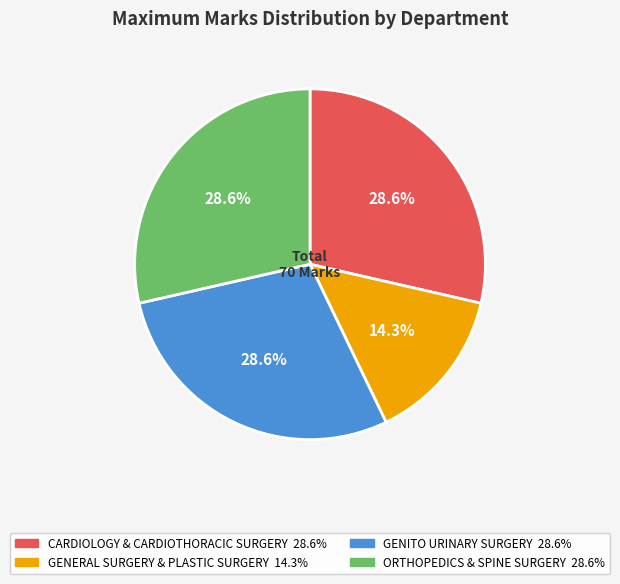

Does any single category account for the majority?

No